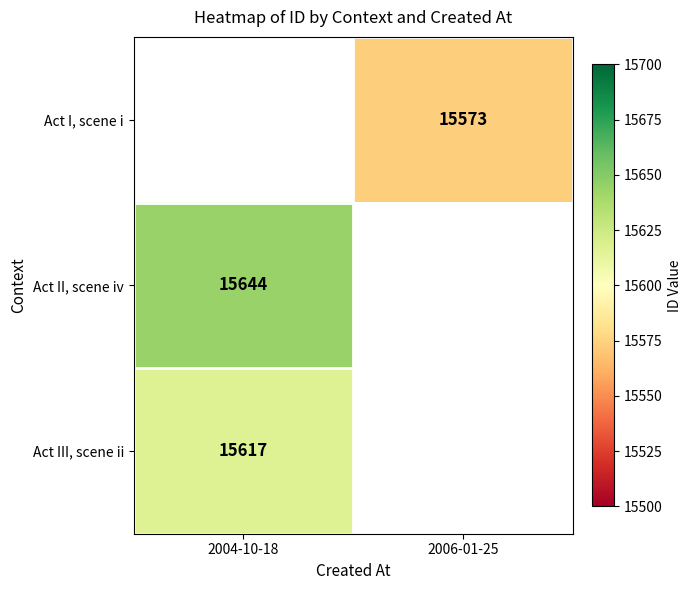

True or false: Act III, scene ii has a value of 21757 at 2004-10-18.

False